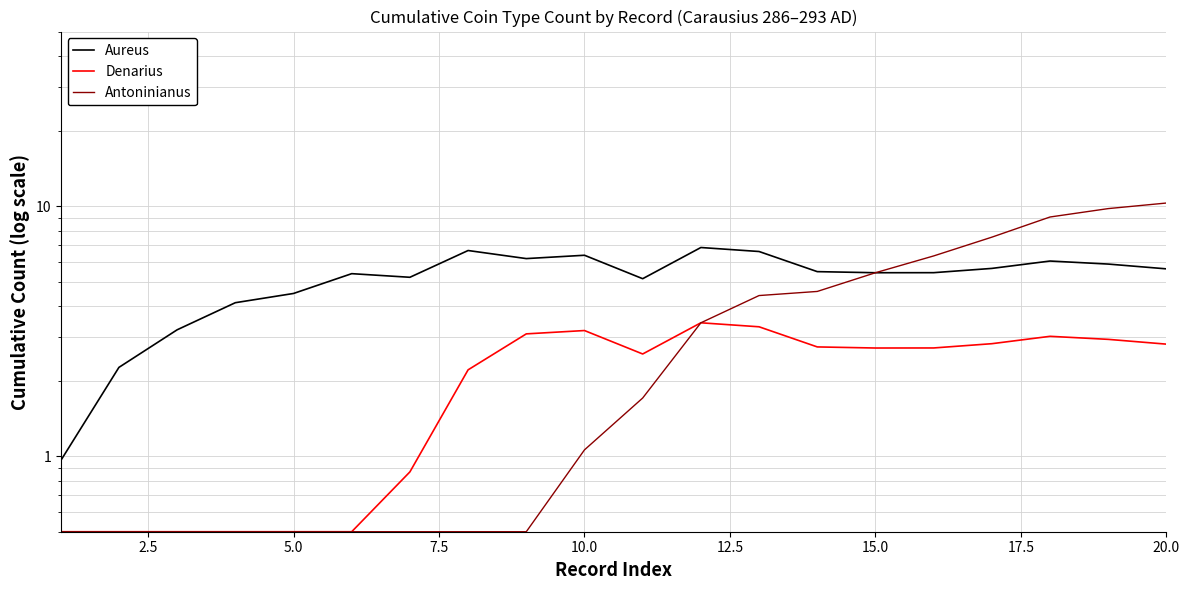

True or false: Denarius and Antoninianus cross at least once.

False